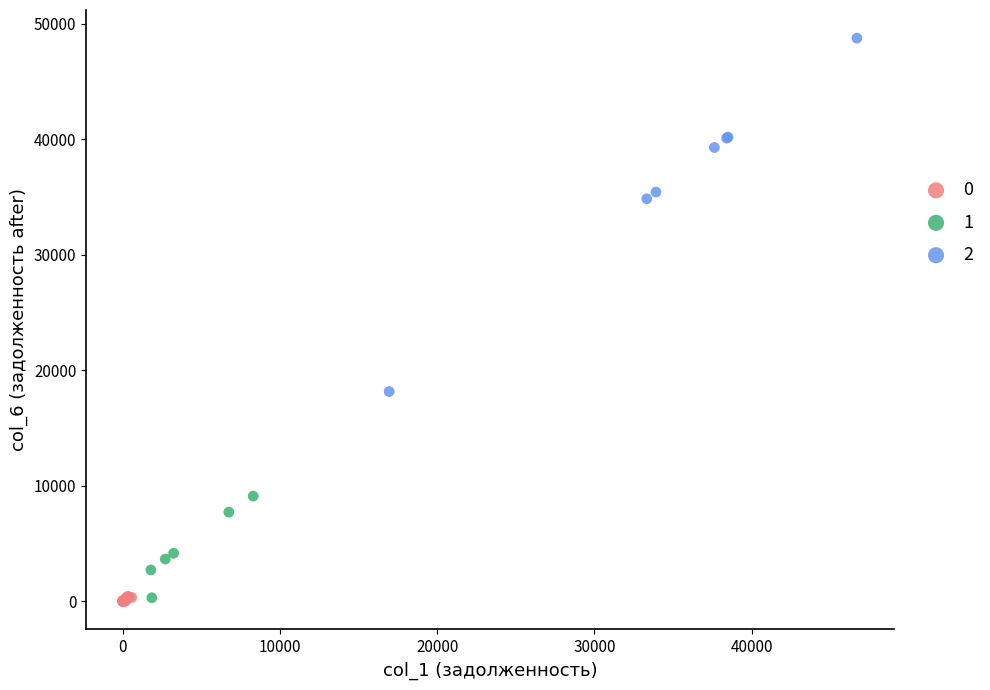

Which series reaches the maximum Y coordinate?

2